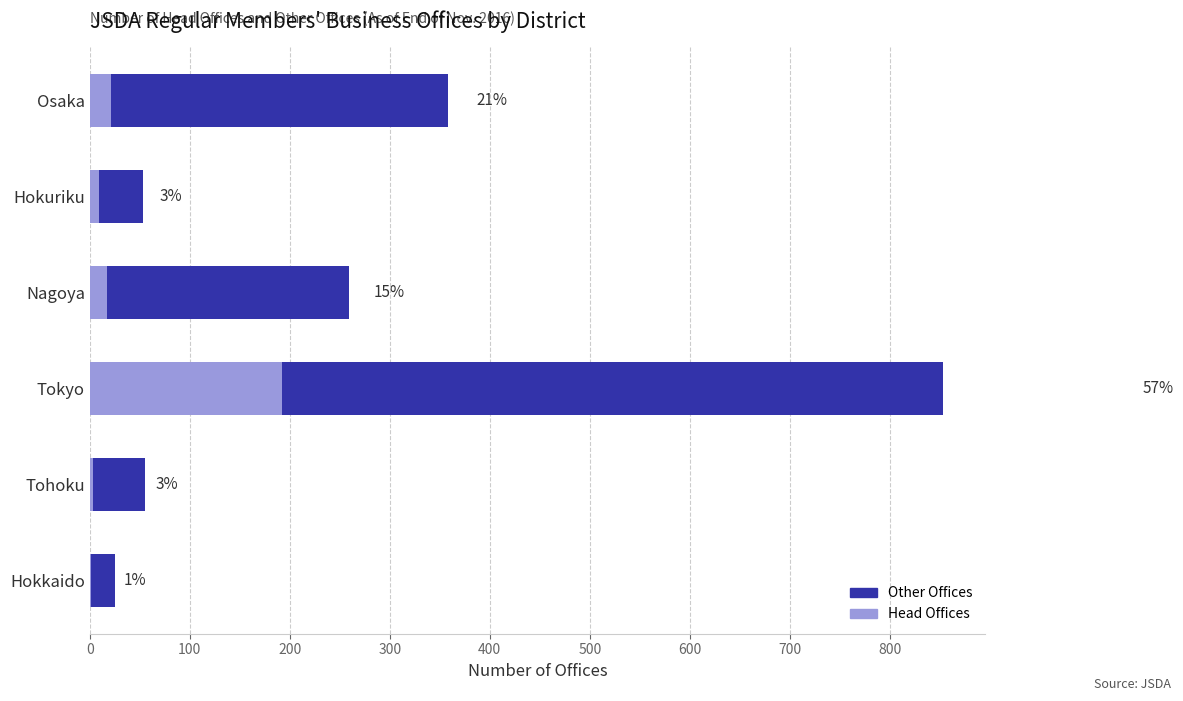

How many values in the Head Offices series exceed 17?

2